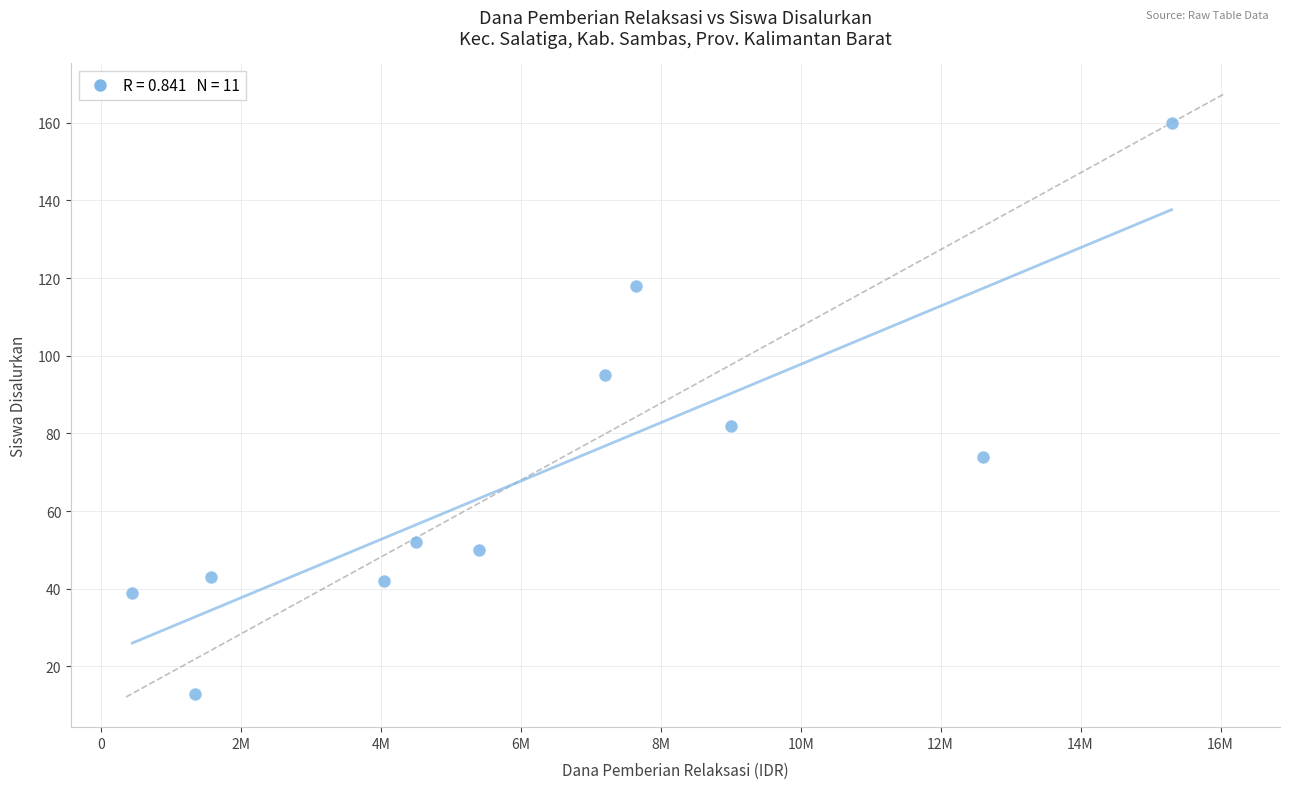

What is the average X value?

6279545